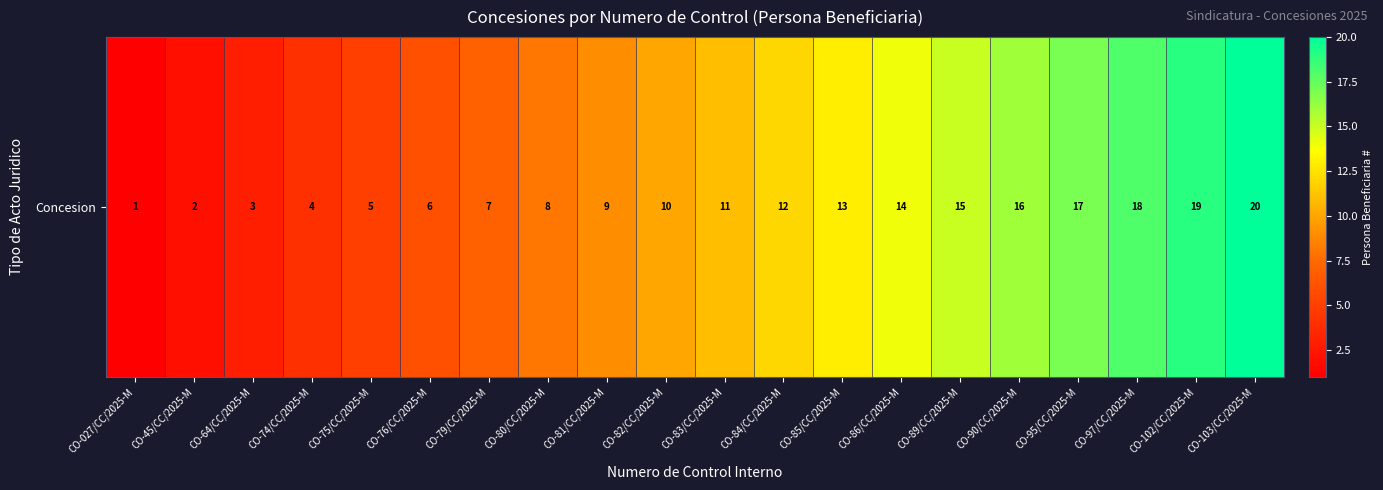

At which label is the value closest to 10?

CO-82/CC/2025-M